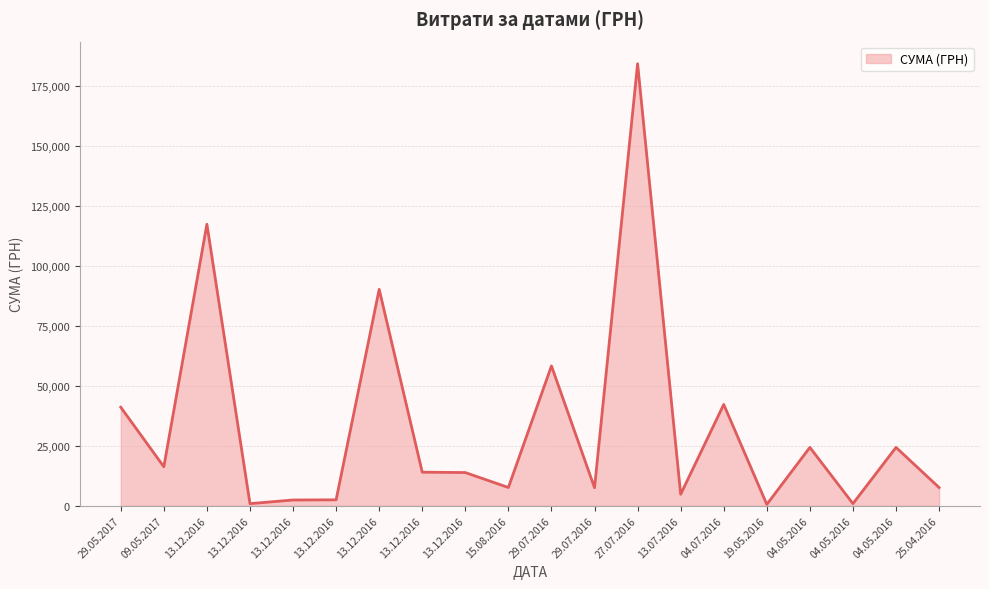

At which category does the data reach its first local valley?

09.05.2017